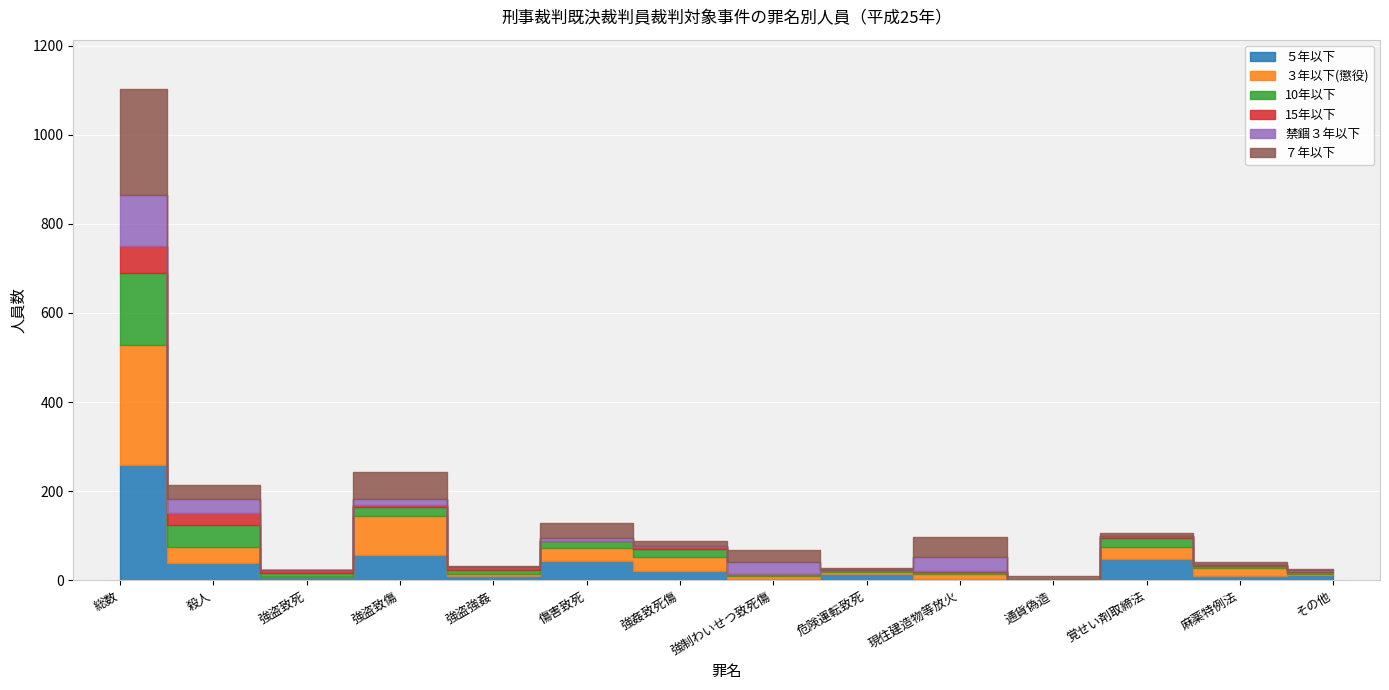

What is the sum of the 10年以下 values at 覚せい剤取締法 and 強盗致傷?

40